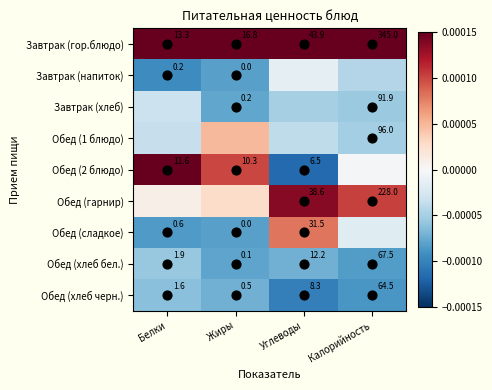

Between Жиры and Калорийность, which series saw the biggest shift?

Обед (2 блюдо)